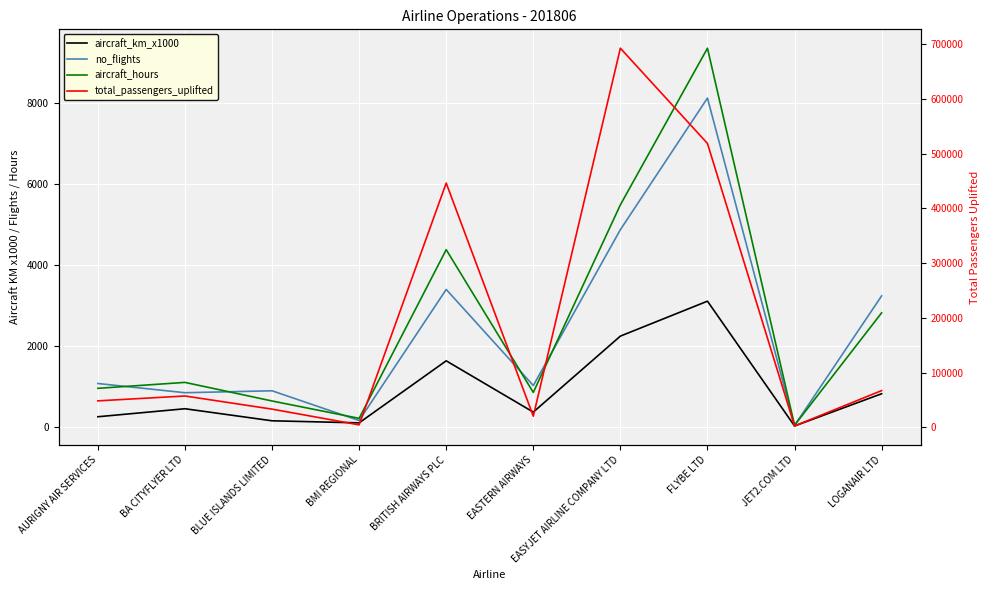

What is the label of the 8th point from the right?

BLUE ISLANDS LIMITED